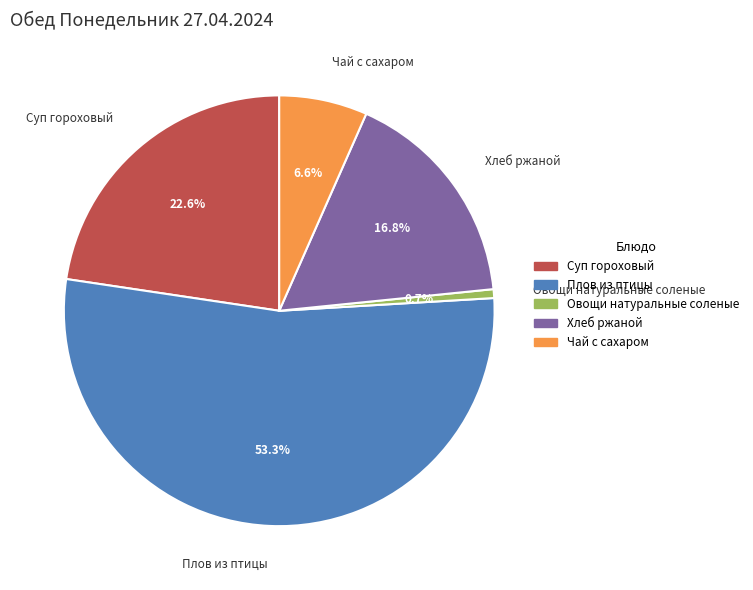

Count the number of slices in the pie.

5